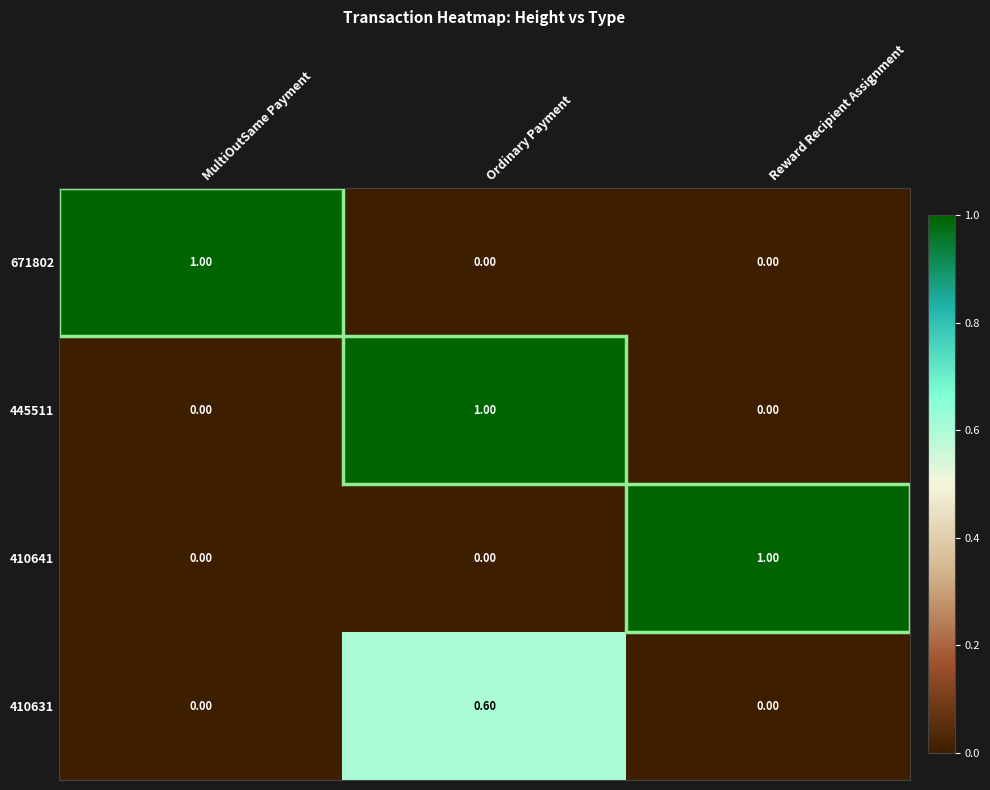

Count the number of data series in this chart.

4